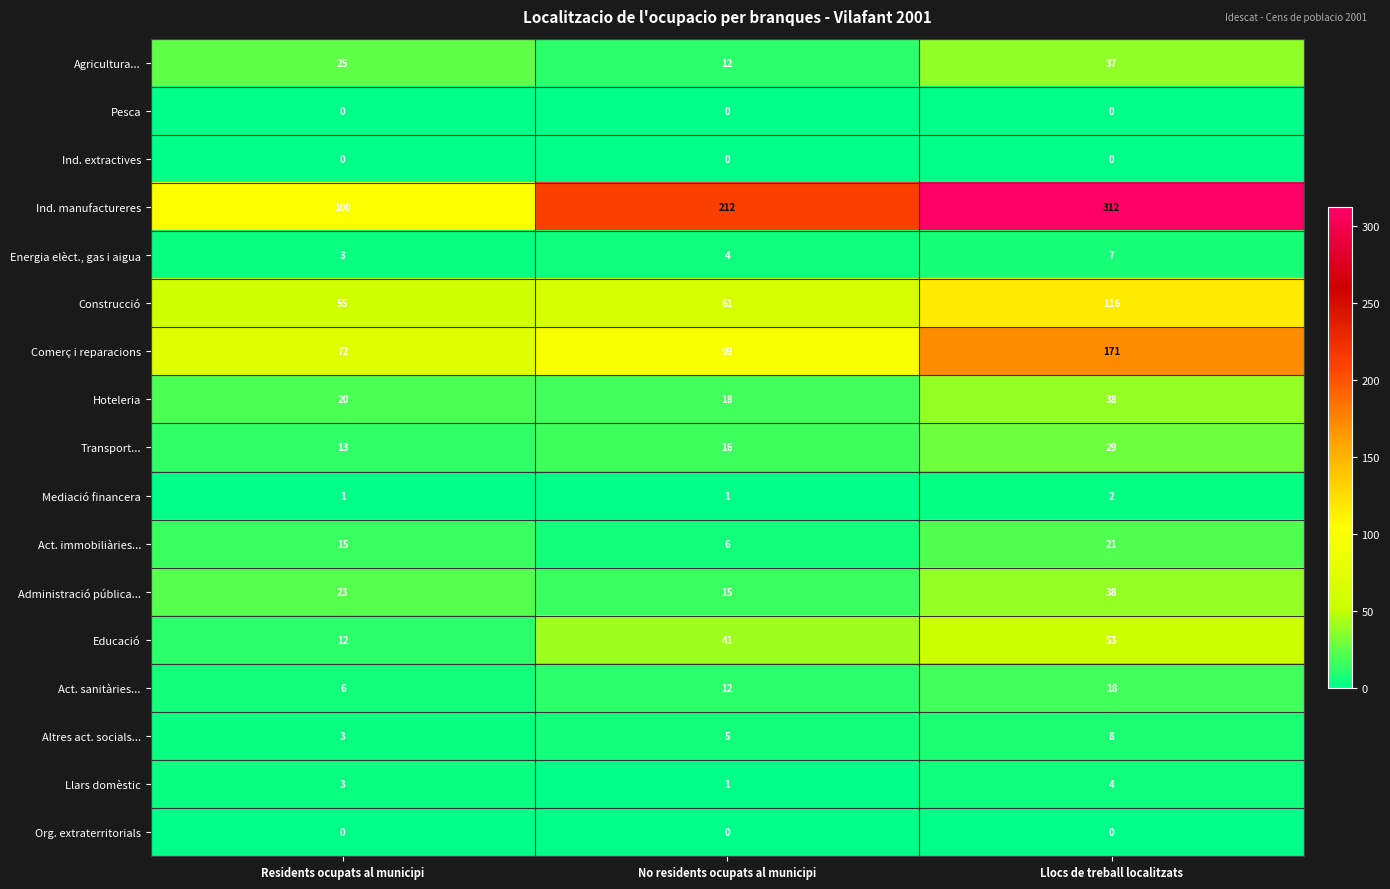

Where is Hoteleria nearest to the value 28?

Residents ocupats al municipi